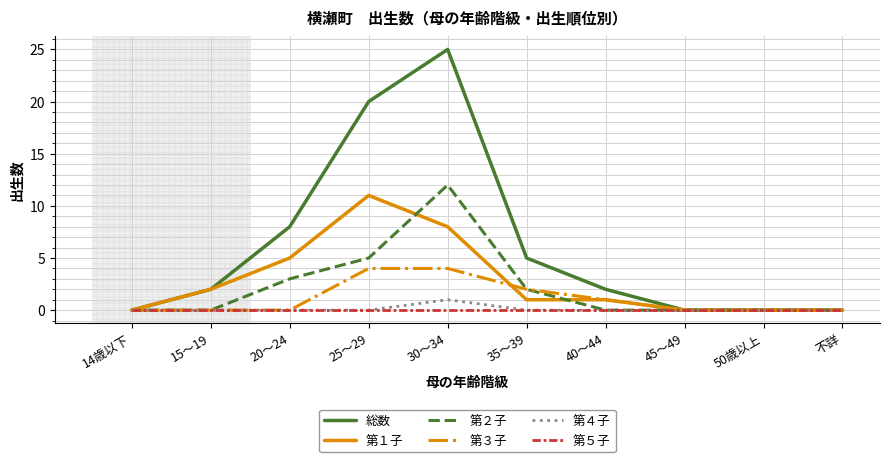

What is the sum of all 第１子 values?

28